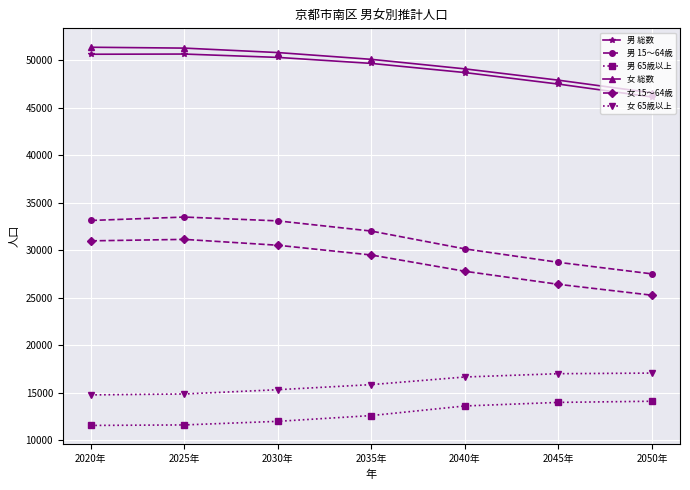

What is the value of the 女 15～64歳 point at the 7th from the left?

25271